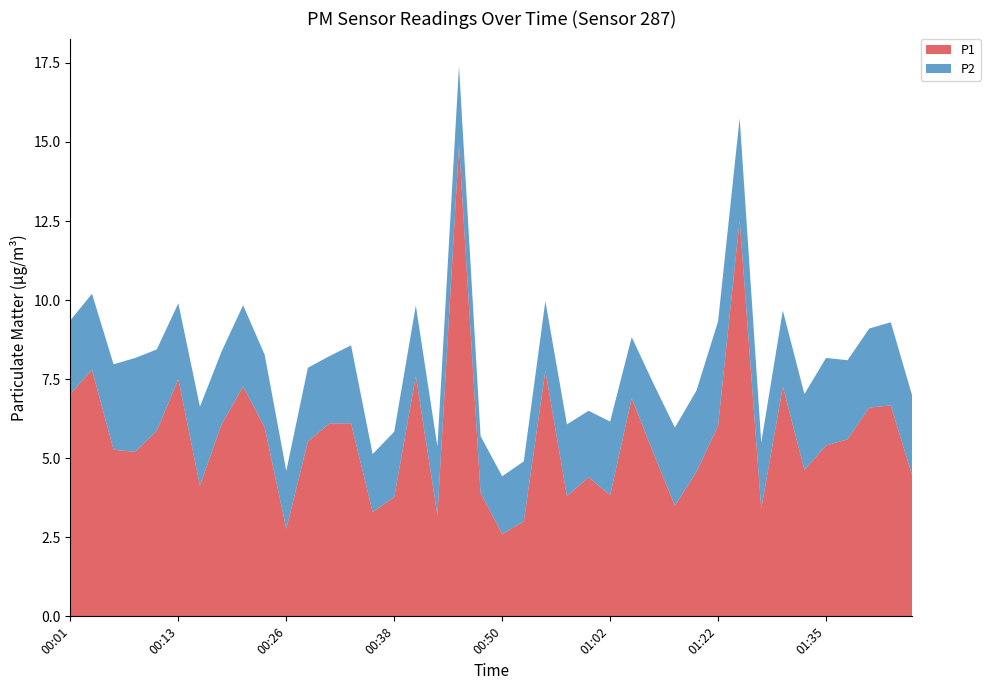

Reading left to right, what are all the values shown in this chart?

P1: 00:01=7.0	00:04=7.8	00:06=5.3	00:09=5.2	00:11=5.9	00:13=7.5	00:16=4.1	00:18=6.1	00:21=7.3	00:23=6.0	00:26=2.8	00:28=5.5	00:30=6.1	00:33=6.1	00:35=3.3	00:38=3.8	00:40=7.6	00:43=3.2	00:45=14.9	00:47=3.9	00:50=2.6	00:52=3.0	00:55=7.8	00:57=3.8	01:00=4.4	01:02=3.8	01:05=6.9	01:15=5.2	01:17=3.5	01:20=4.6	01:22=6.0	01:25=12.5	01:27=3.4	01:30=7.3	01:32=4.6	01:35=5.4	01:37=5.6	01:40=6.6	01:42=6.7	01:45=4.4
P2: 00:01=2.3	00:04=2.4	00:06=2.7	00:09=3.0	00:11=2.6	00:13=2.4	00:16=2.5	00:18=2.3	00:21=2.6	00:23=2.3	00:26=1.8	00:28=2.3	00:30=2.1	00:33=2.5	00:35=1.8	00:38=2.1	00:40=2.2	00:43=2.2	00:45=2.5	00:47=1.8	00:50=1.8	00:52=1.9	00:55=2.2	00:57=2.3	01:00=2.1	01:02=2.3	01:05=1.9	01:15=2.2	01:17=2.5	01:20=2.6	01:22=3.3	01:25=3.2	01:27=2.1	01:30=2.4	01:32=2.4	01:35=2.8	01:37=2.5	01:40=2.5	01:42=2.6	01:45=2.5